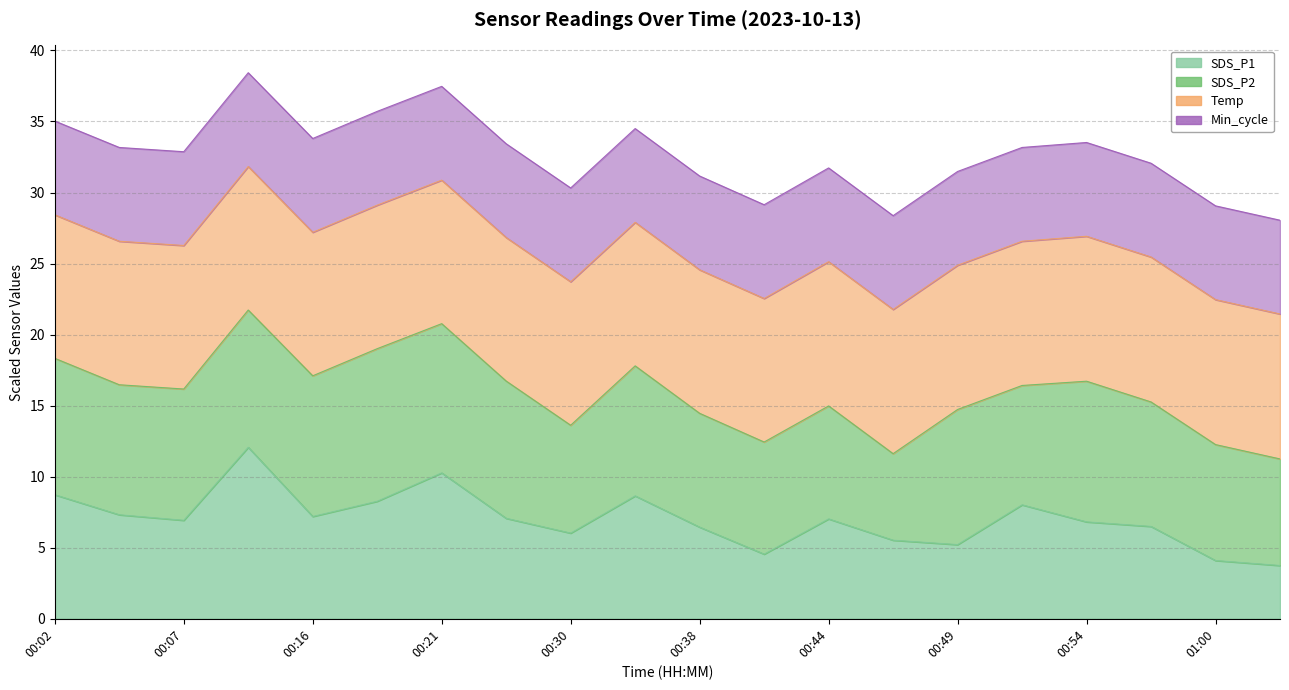

The Temp series shows 8.2 at 00:49. True or false?

False